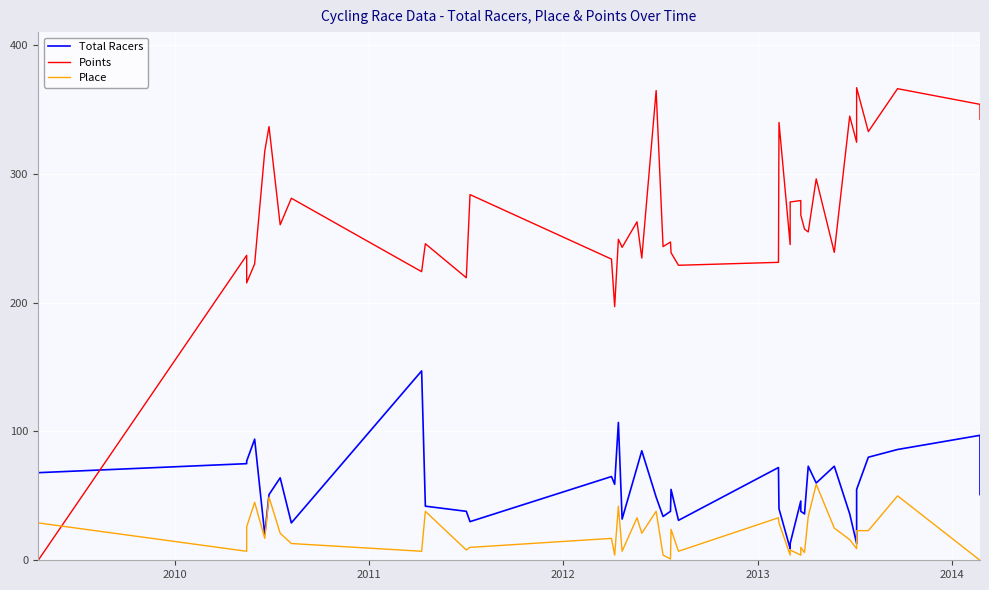

Is this an area chart (filled region under the line)?

No